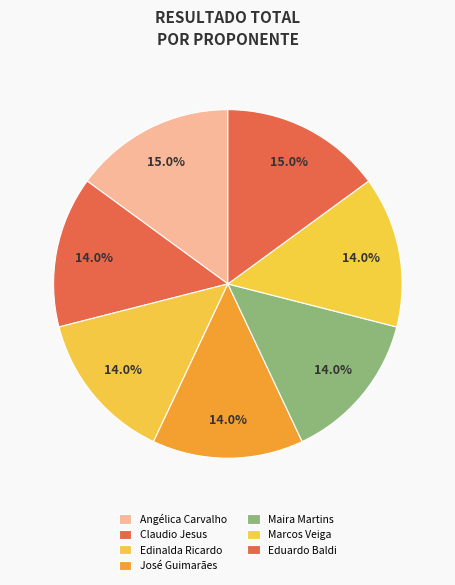

To the nearest percent, what is the average slice percentage?

14%